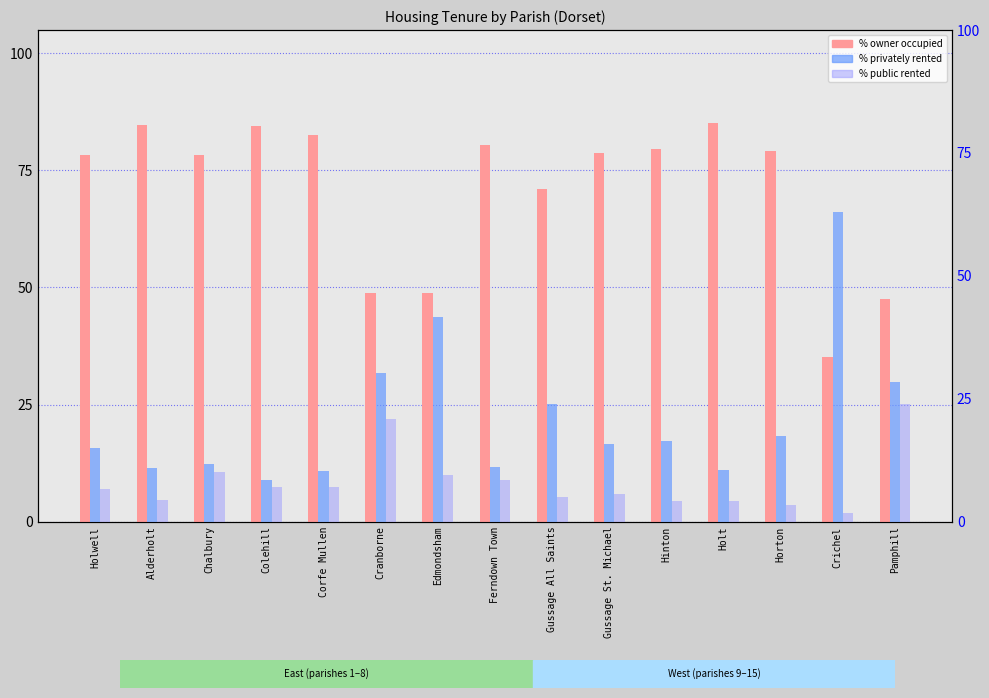

How many bars are there in total?

45